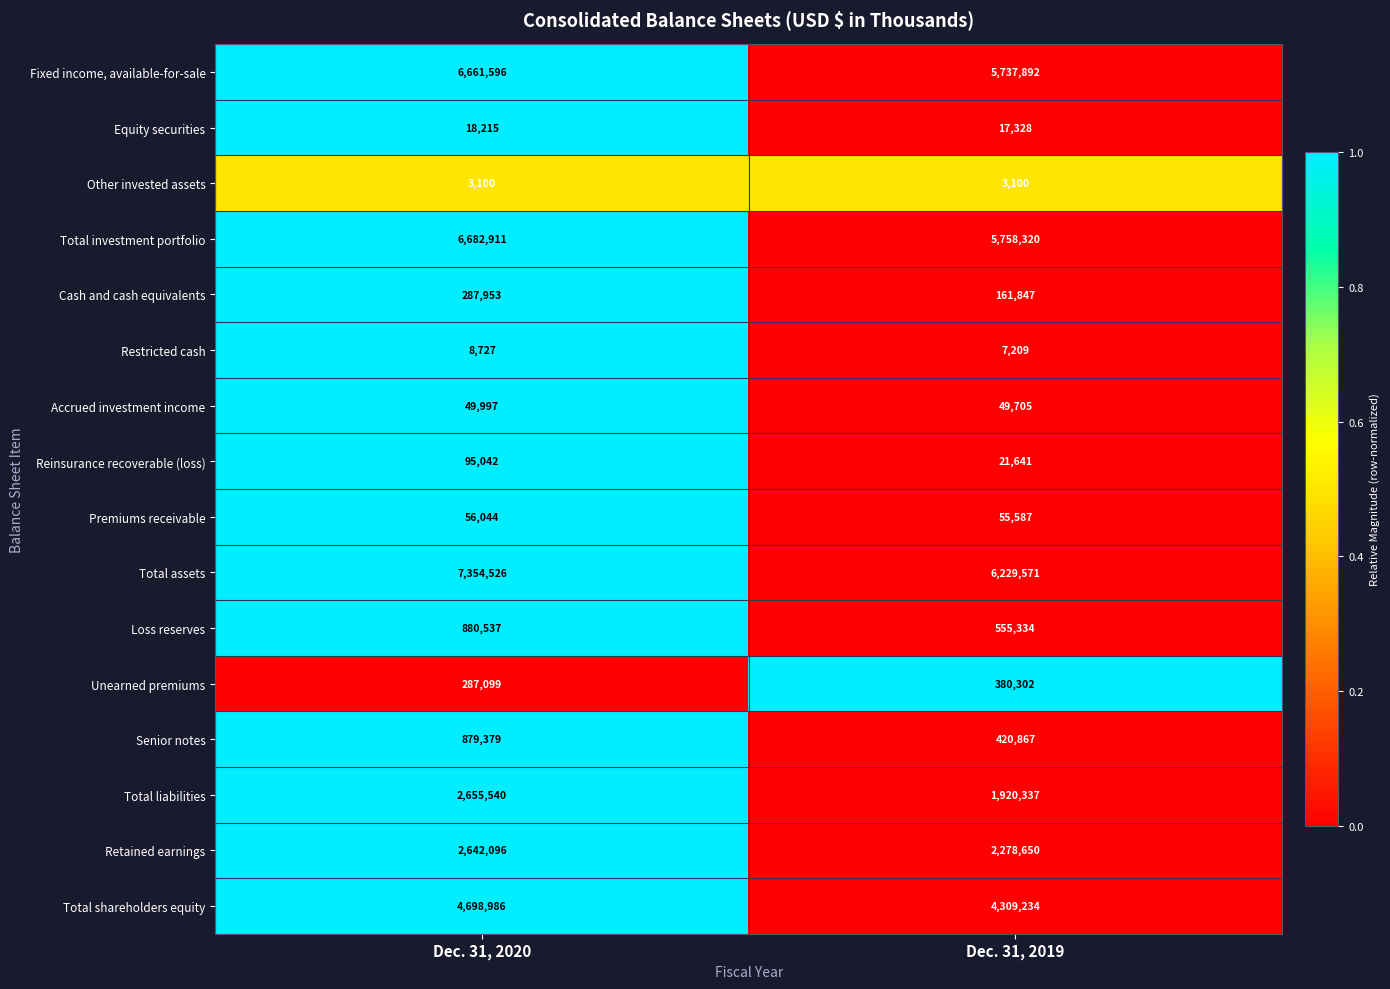

The value of Unearned premiums at Dec. 31, 2019 is 380302. True or false?

True